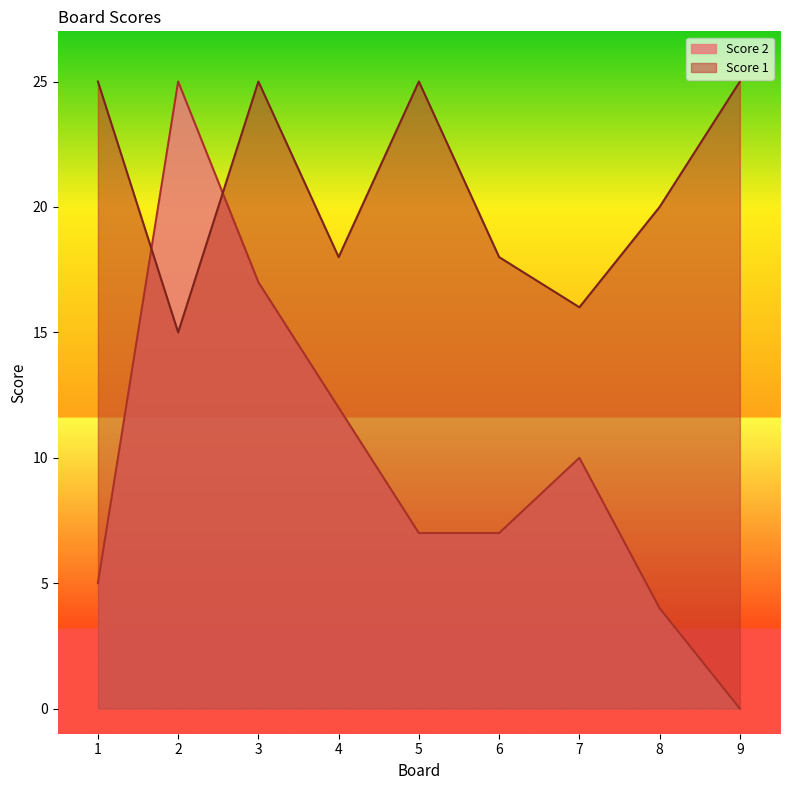

What is the sum of all Score 2 values?

87